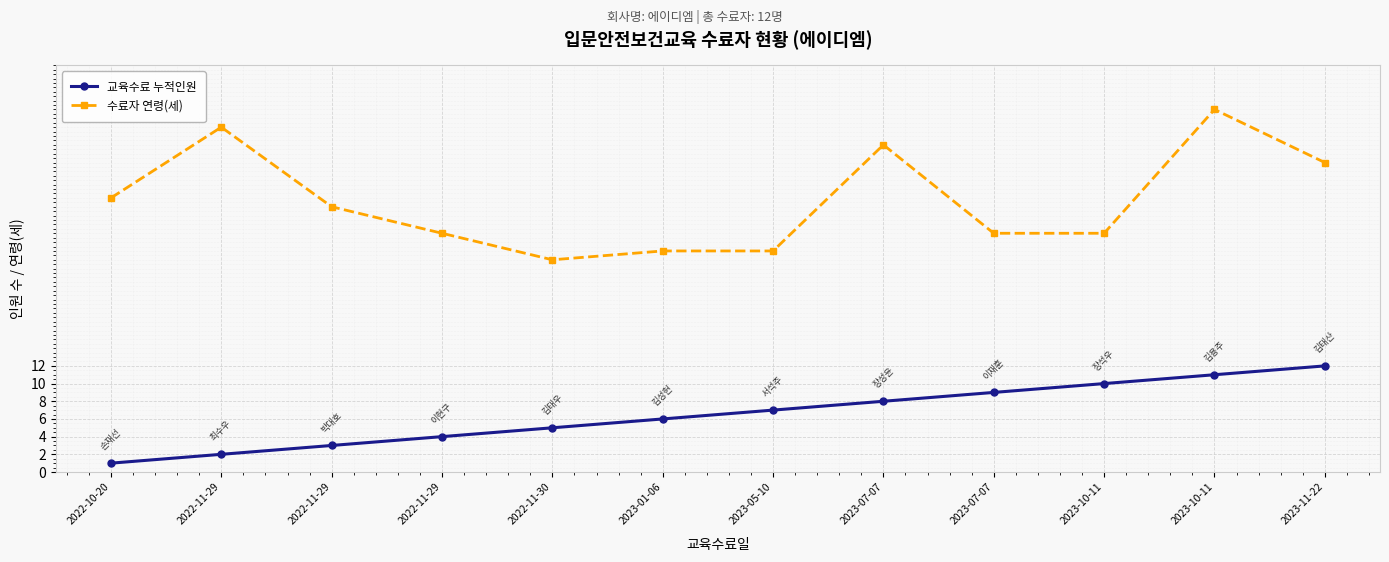

How many series are shown in this chart?

2